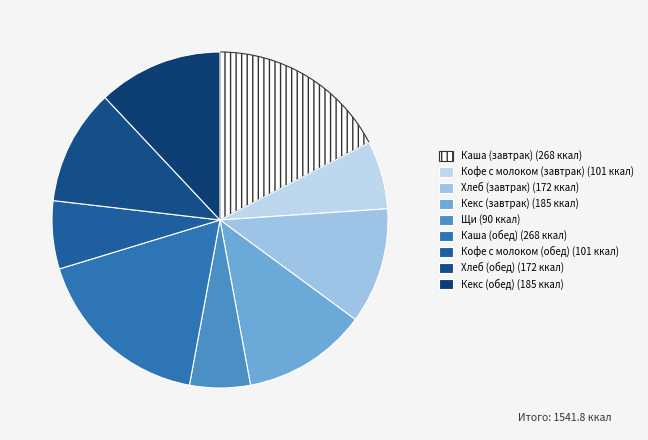

Count the number of slices in the pie.

9